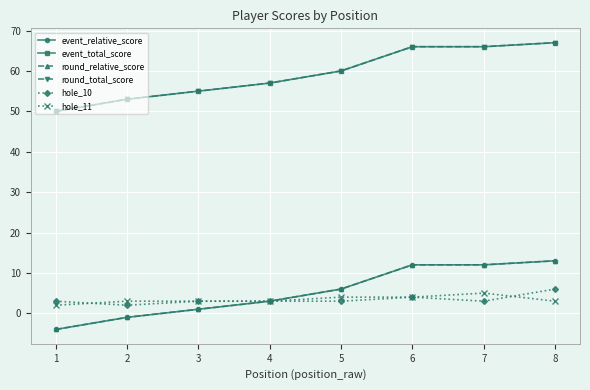

What is the value of the round_relative_score point at the 3rd from the left?

1